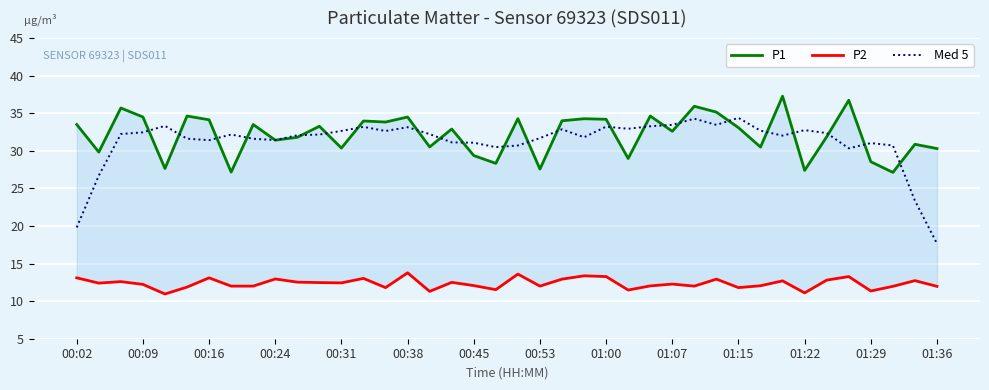

Reading left to right, transcribe all the data shown in this chart.

P1: 33.5	29.8	35.7	34.5	27.6	34.6	34.1	27.2	33.5	31.4	31.8	33.3	30.4	34.0	33.8	34.5	30.5	32.9	29.4	28.3	34.3	27.6	34.0	34.3	34.2	29.0	34.6	32.6	35.9	35.1	33.1	30.5	37.3	27.4	31.9	36.7	28.6	27.1	30.9	30.3
P2: 13.1	12.4	12.6	12.2	10.9	11.9	13.1	12.0	12.0	12.9	12.5	12.5	12.4	13.0	11.8	13.8	11.3	12.5	12.1	11.5	13.6	12.0	12.9	13.4	13.3	11.5	12.0	12.3	12.0	12.9	11.8	12.1	12.7	11.1	12.8	13.3	11.3	12.0	12.7	12.0
Med 5: 19.8	26.7	32.2	32.5	33.3	31.6	31.4	32.2	31.6	31.4	32.1	32.2	32.6	33.2	32.6	33.1	32.2	31.1	31.1	30.5	30.7	31.7	32.9	31.8	33.2	32.9	33.3	33.5	34.3	33.5	34.4	32.7	32.0	32.8	32.4	30.3	31.0	30.7	23.4	17.7